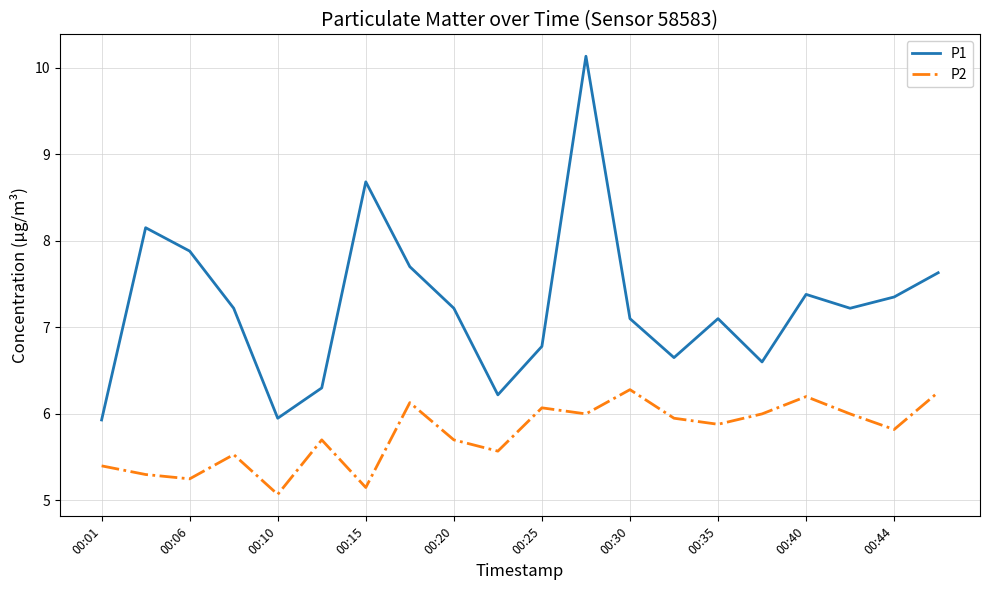

What is the highest value of the P1 series?

10.1